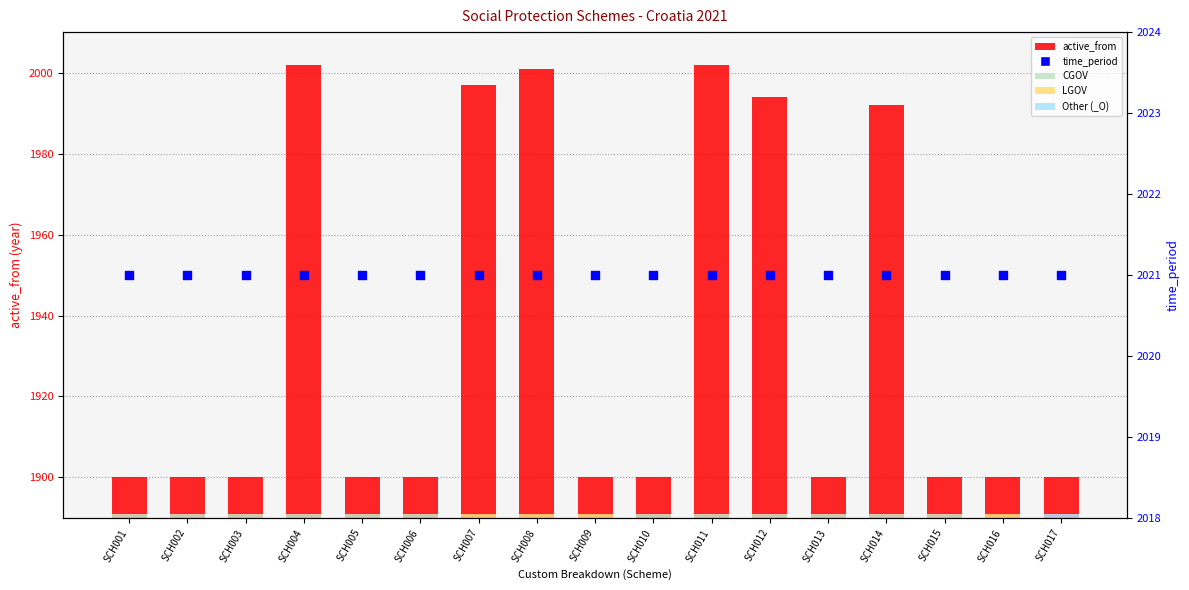

Which series has the largest Y range (max minus min)?

active_from